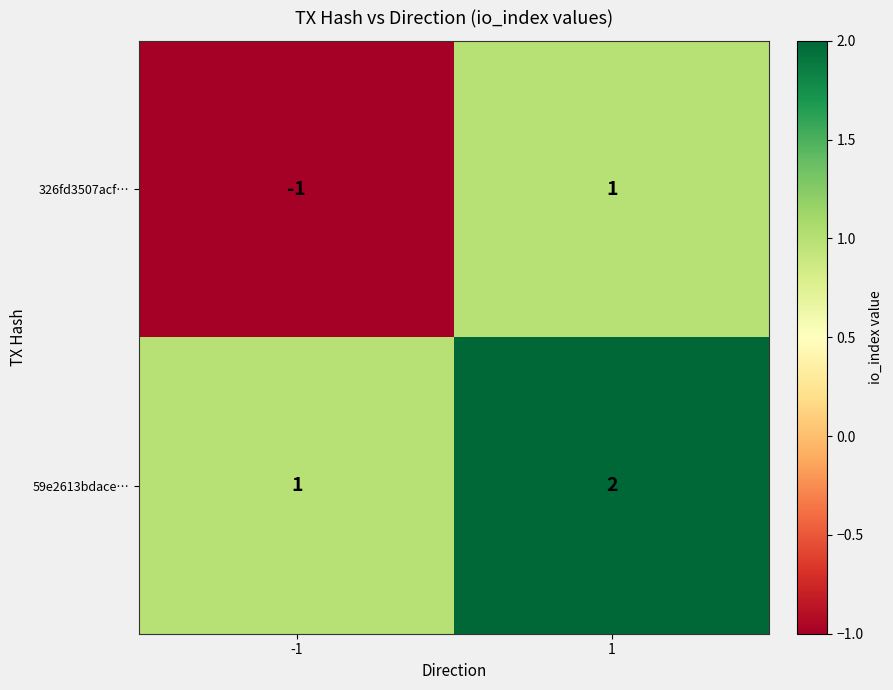

What is the total value across all series at 1?

3